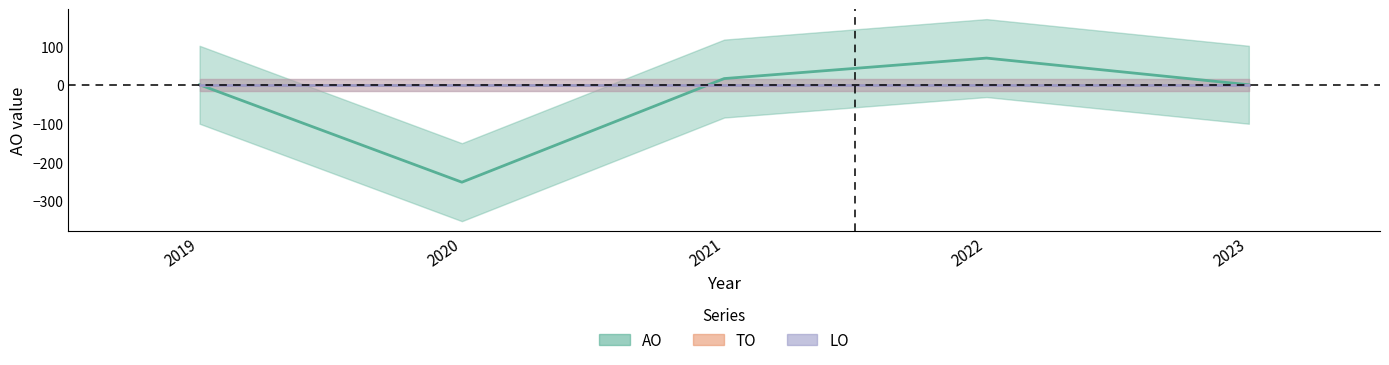

Reading left to right, what are all the values shown in this chart?

AO: 0	-252	16	69	0
TO: 0	0	0	0	0
LO: 0	0	0	0	0